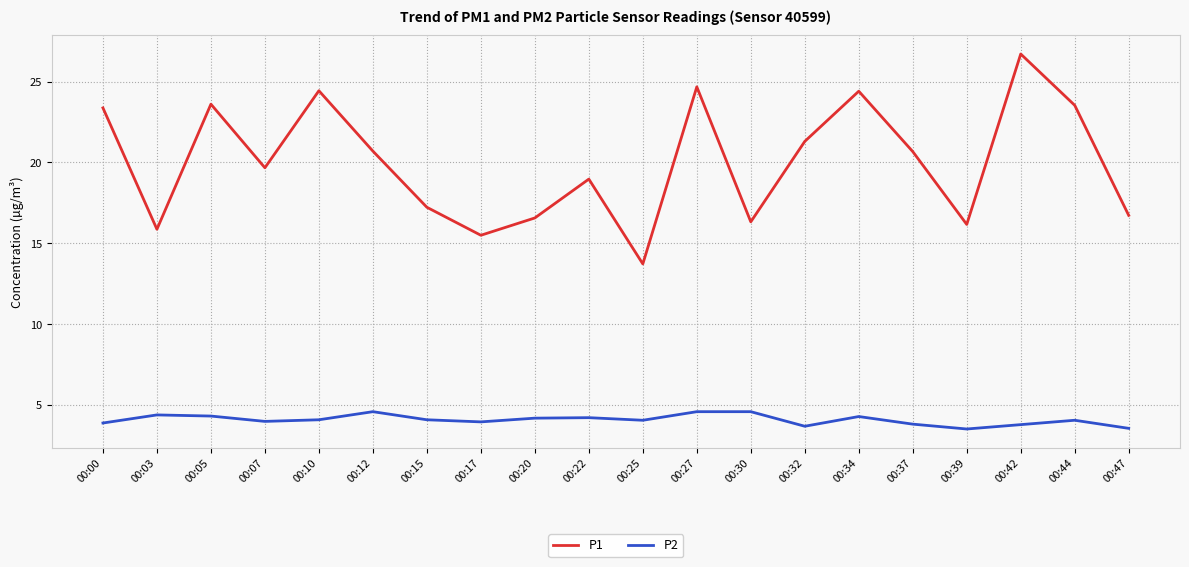

True or false: P2 has more than 2 points higher than both neighbors.

True